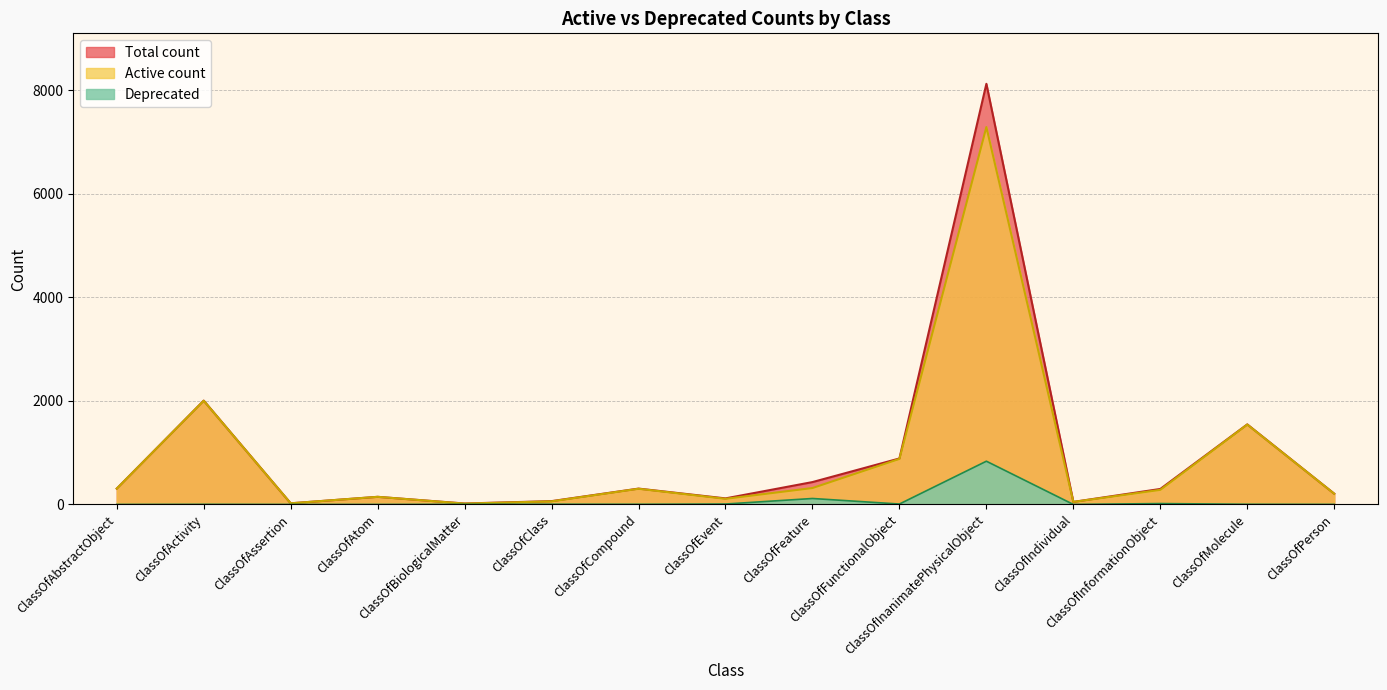

What is the difference between the Active count values at ClassOfAbstractObject and ClassOfEvent?

197